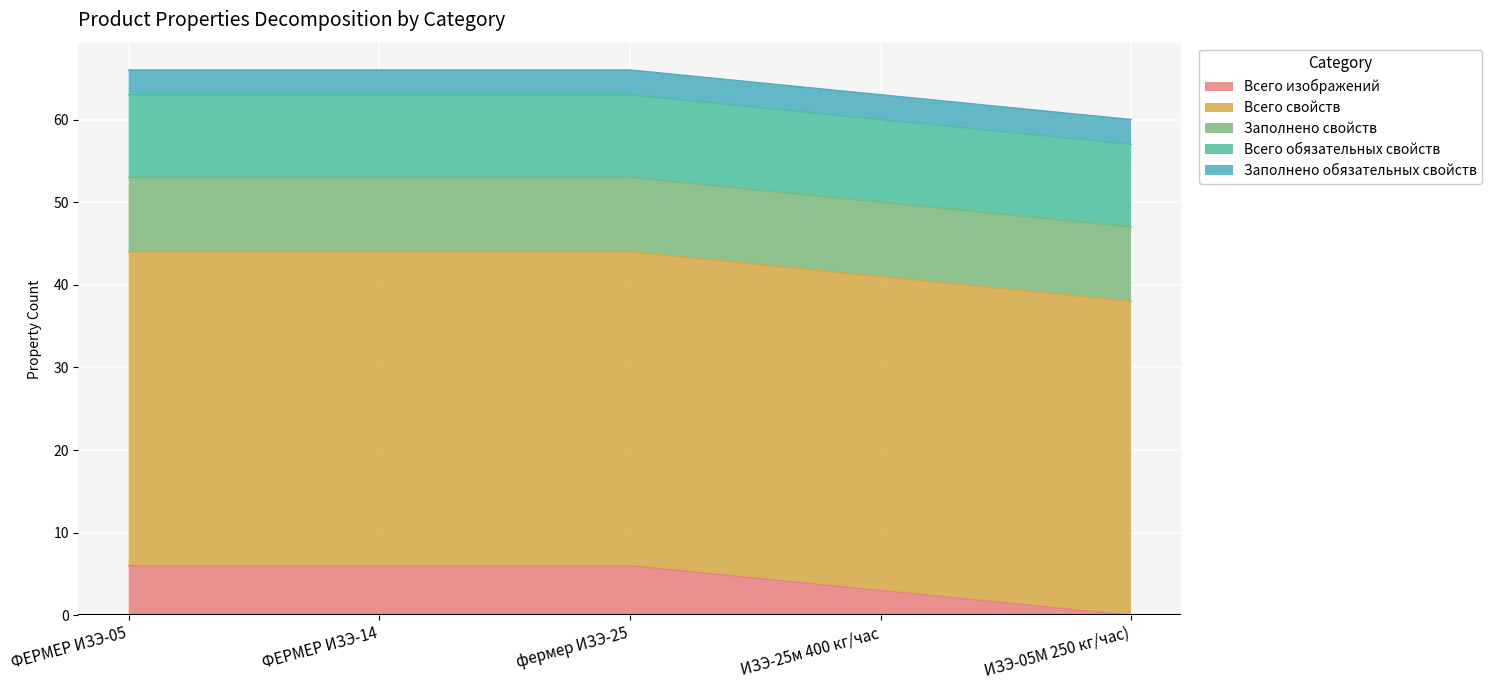

Which series has the largest total across all categories?

Всего свойств